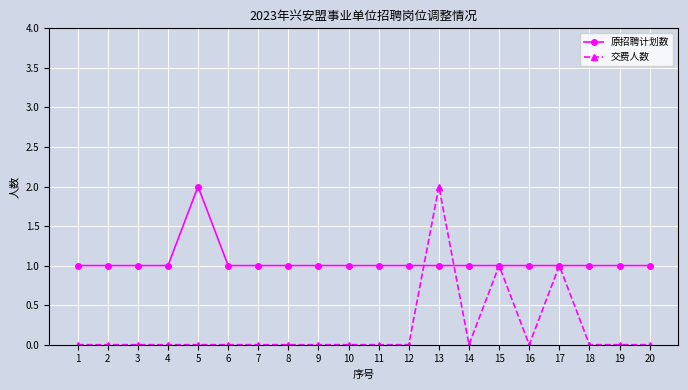

What is the sum of all 原招聘计划数 values?

21